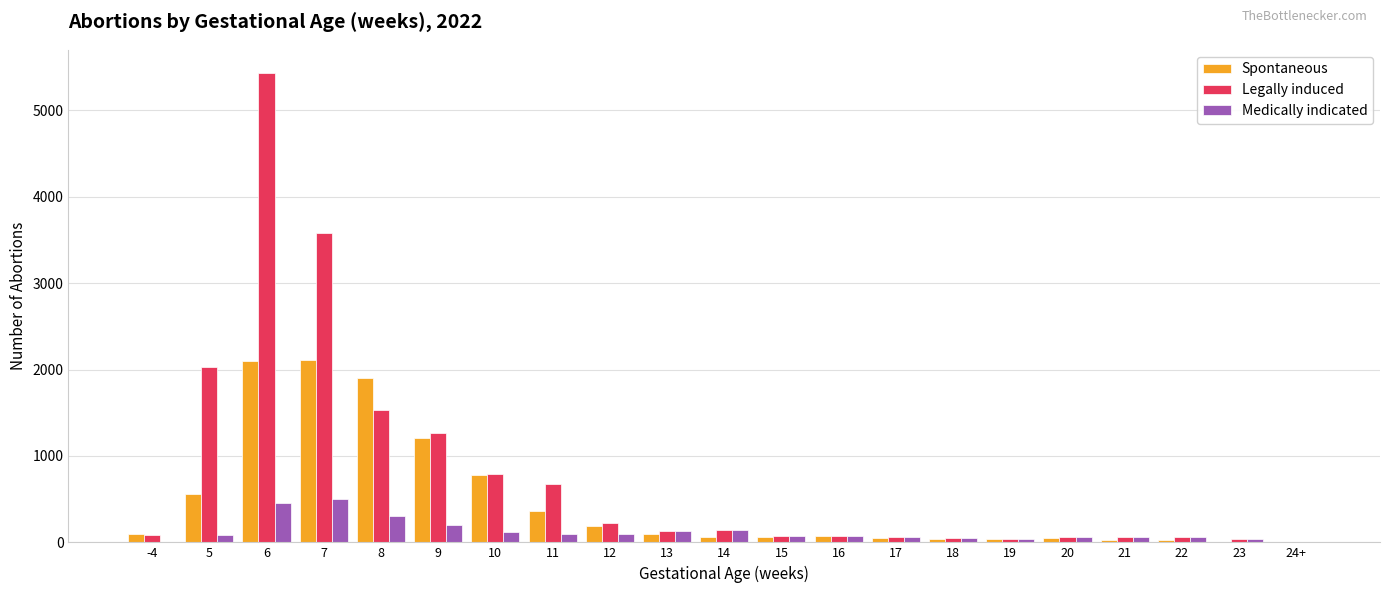

What is the sum of all Legally induced values?

16438